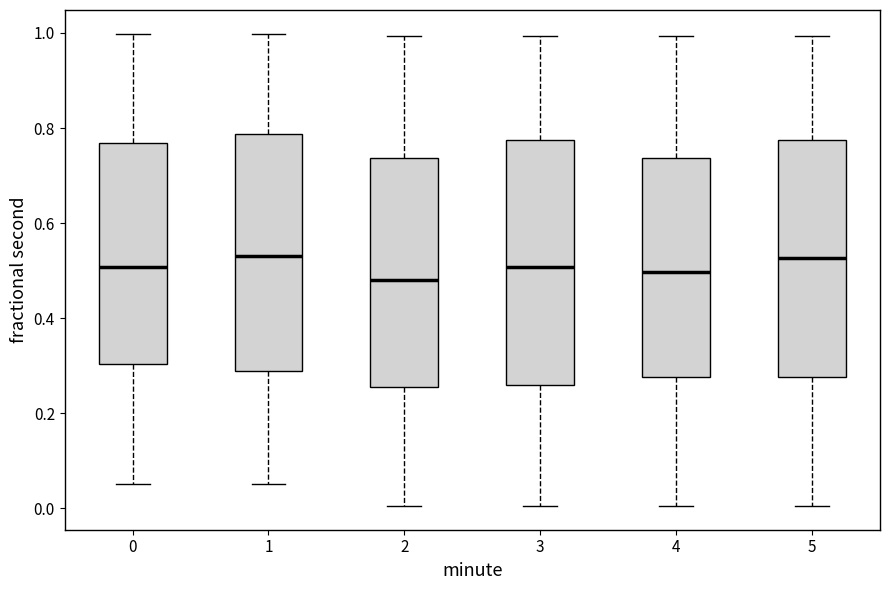

Reading left to right, transcribe this box plot: for each box, give where its median line is, the range the box spans, and where its two whiskers end, as read against the y-axis. The values are not printed on the chart, so give them approximately, as read against the axis.

0: median 0.50, box 0.30 to 0.76, whiskers 0.06 to 1.00
1: median 0.54, box 0.28 to 0.78, whiskers 0.06 to 1.00
2: median 0.48, box 0.26 to 0.74, whiskers 0.00 to 1.00
3: median 0.50, box 0.26 to 0.78, whiskers 0.00 to 1.00
4: median 0.50, box 0.28 to 0.74, whiskers 0.00 to 1.00
5: median 0.52, box 0.28 to 0.78, whiskers 0.00 to 1.00